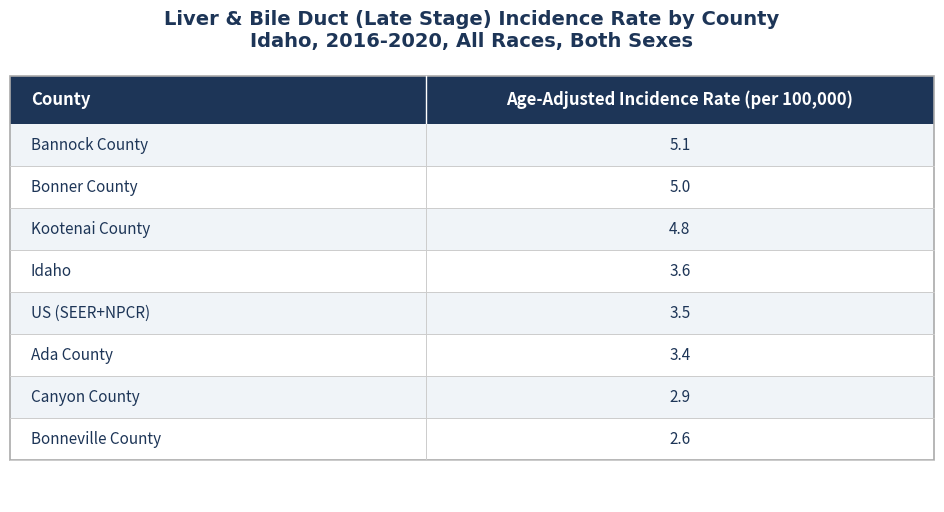

What value does the data have at Bonner County?

5.0